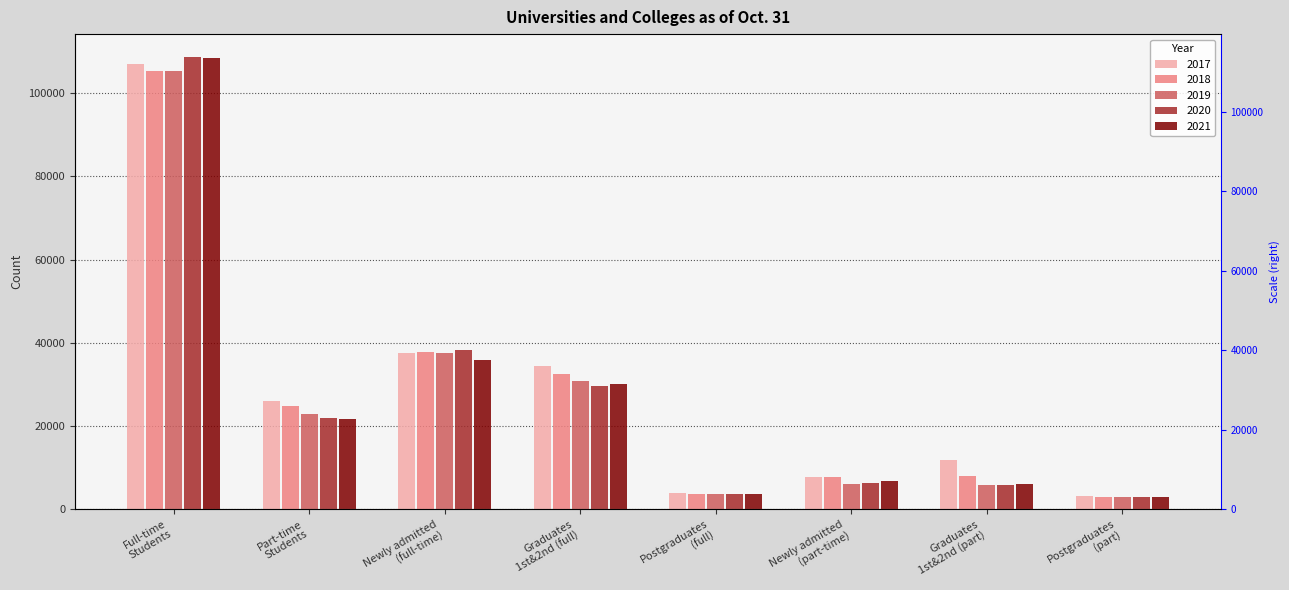

Which label corresponds to the smallest value in the chart?

Postgraduates
(part)